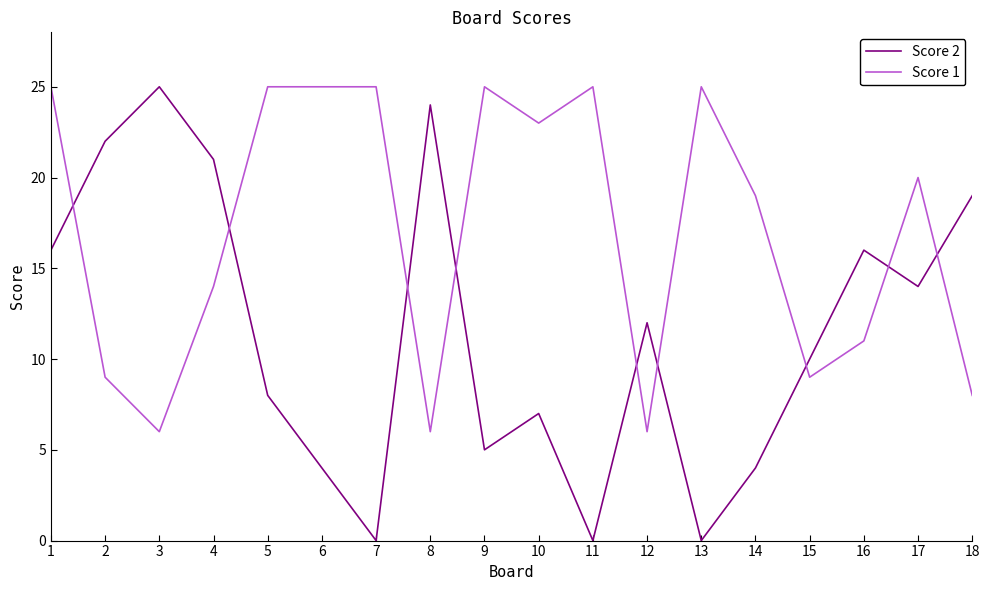

List the series in order of their overall mean, highest first.

Score 1, Score 2